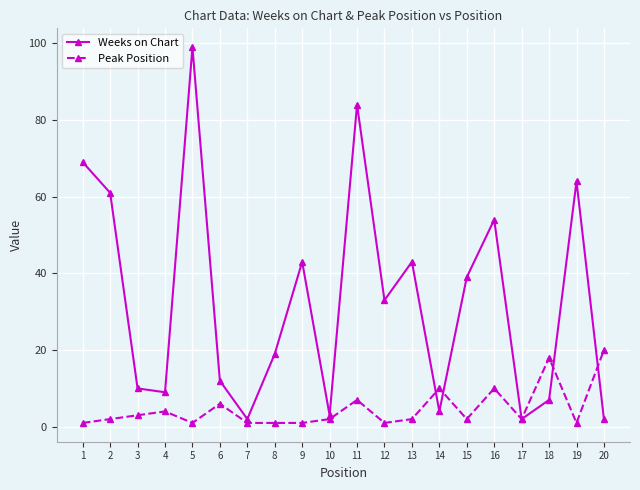

Reading left to right, extract all data points from this chart.

Weeks on Chart: 1=69	2=61	3=10	4=9	5=99	6=12	7=2	8=19	9=43	10=3	11=84	12=33	13=43	14=4	15=39	16=54	17=2	18=7	19=64	20=2
Peak Position: 1=1	2=2	3=3	4=4	5=1	6=6	7=1	8=1	9=1	10=2	11=7	12=1	13=2	14=10	15=2	16=10	17=2	18=18	19=1	20=20